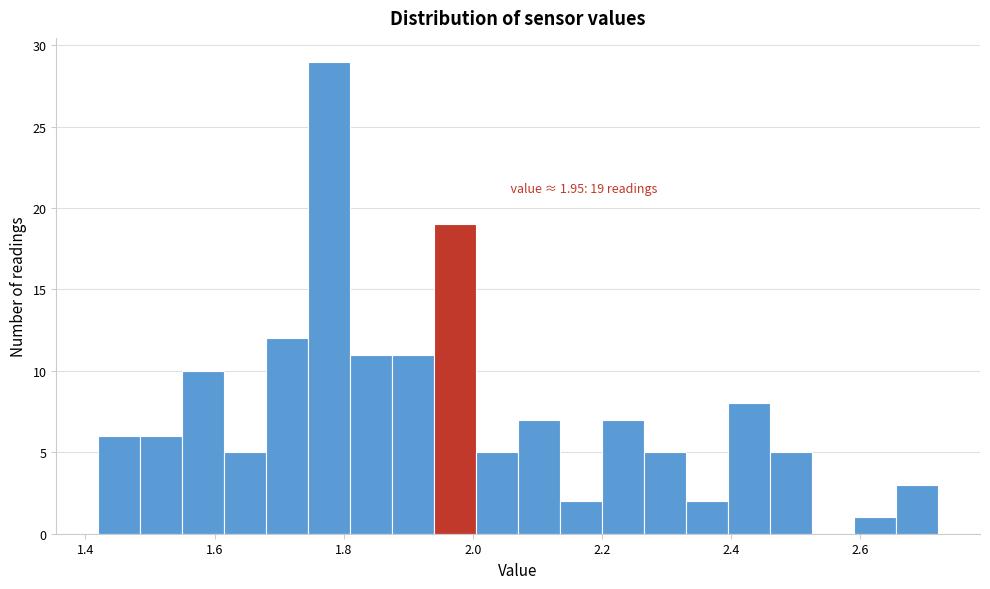

Around what value on the x-axis is the tallest bar? Give the approximate position of its centre, as read against the axis.

1.78